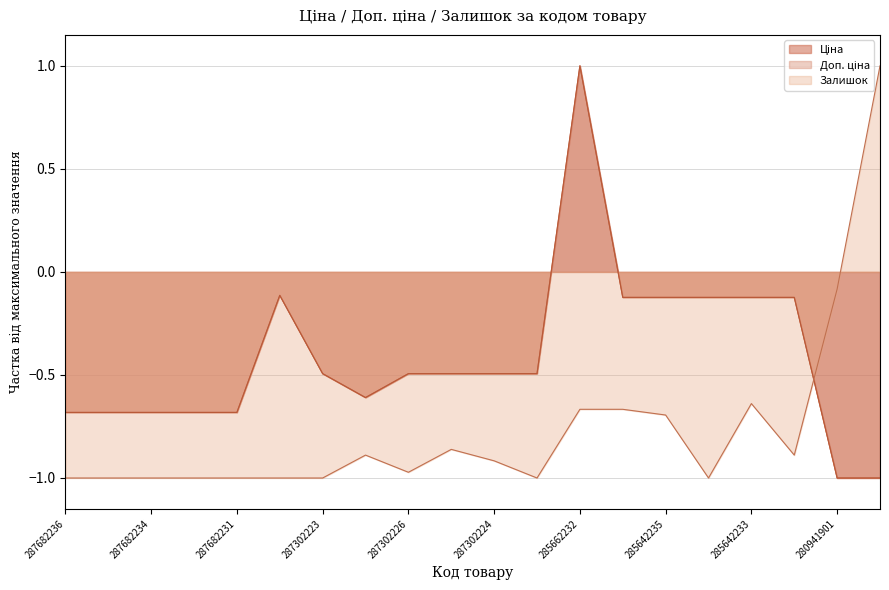

True or false: Ціна and Доп. ціна cross at least once.

False